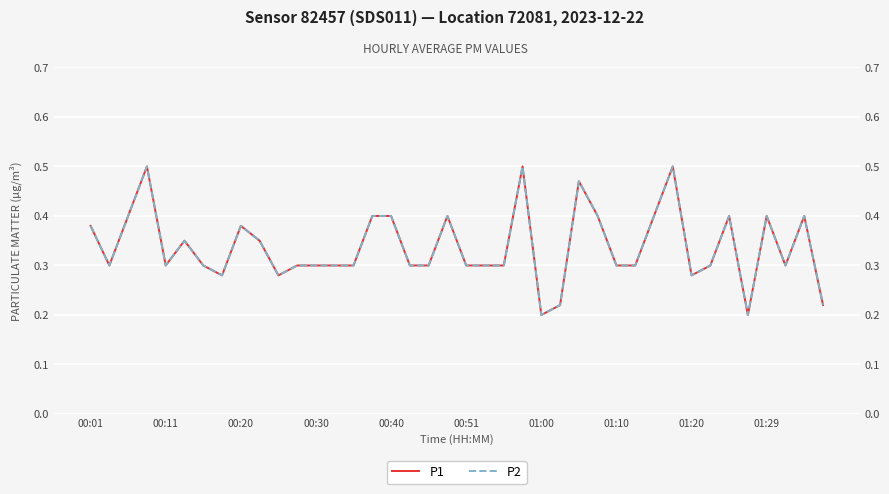

Which series has the largest total across all categories?

P1